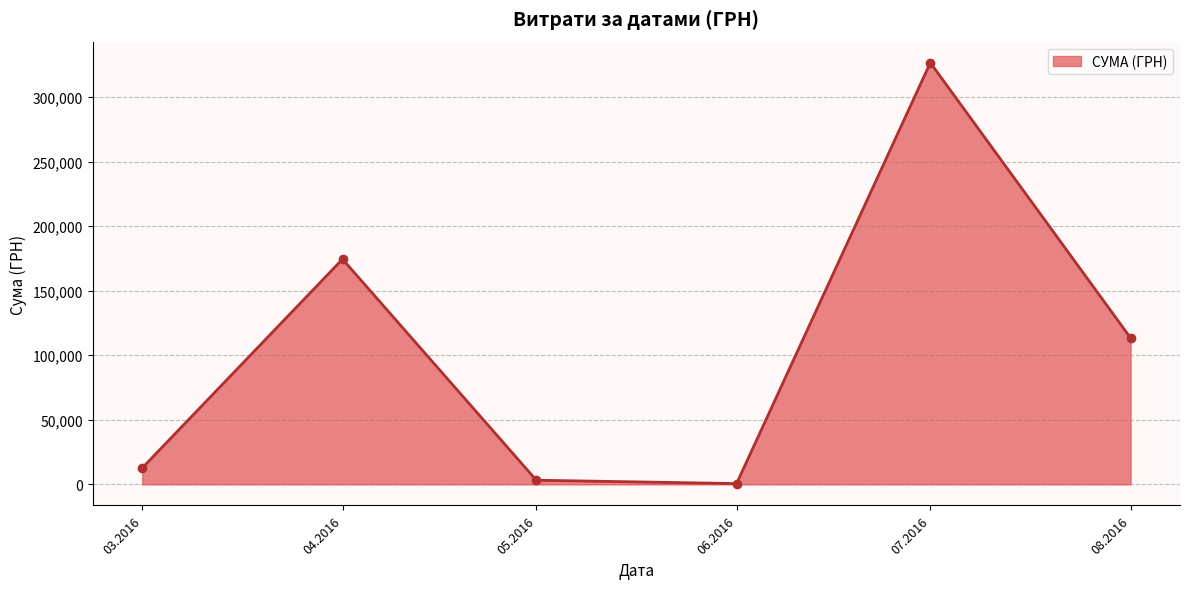

Is it true that the value at 08.2016 is 113398.5?

True